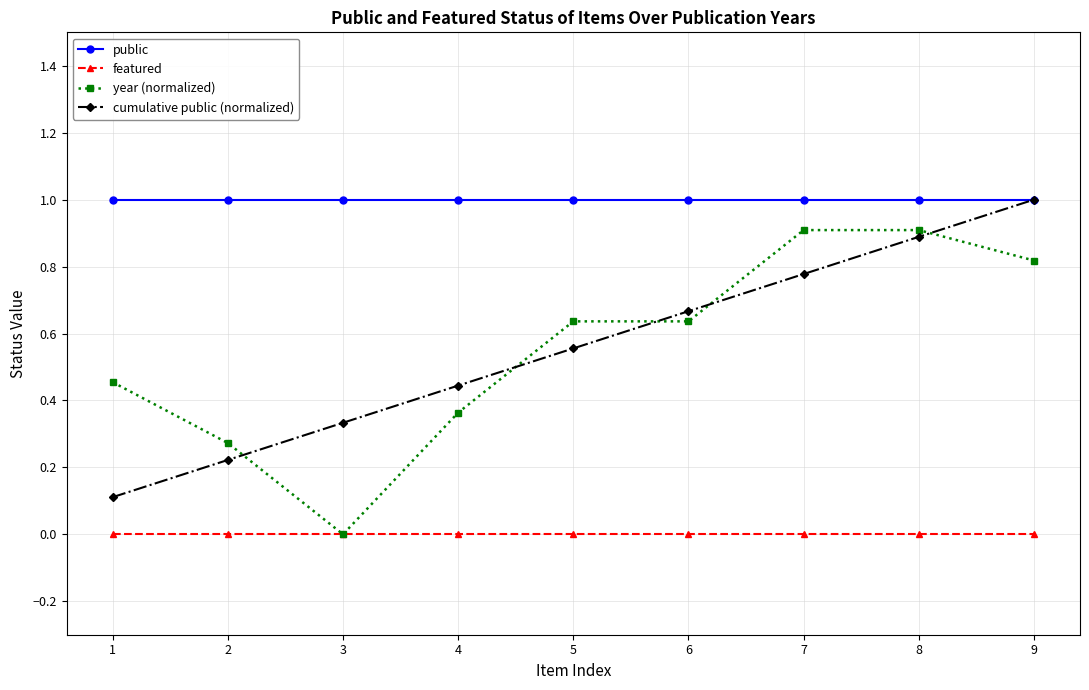

The cumulative public (normalized) series shows 0.6 at 9. True or false?

False